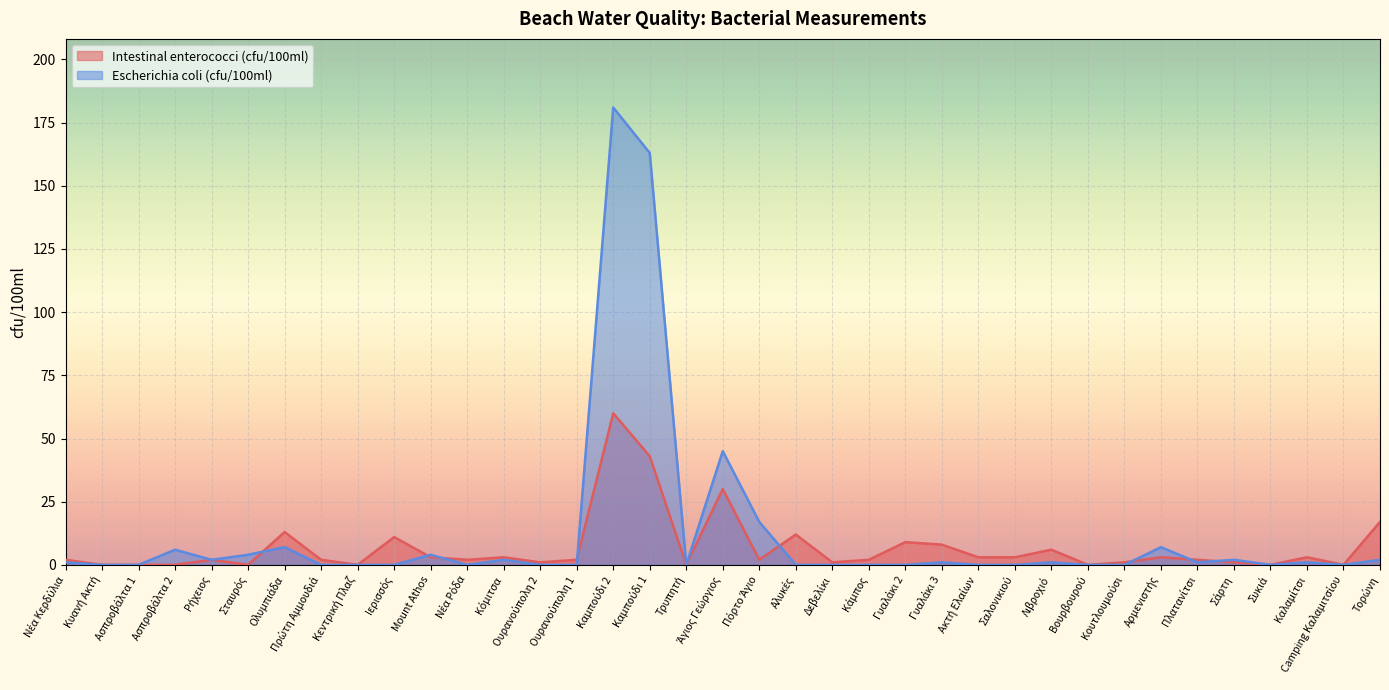

Reading left to right, transcribe all the data shown in this chart.

Intestinal enterococci (cfu/100ml): Νέα Κερδύλια=2	Κυανή Ακτή=0	Ασπροβάλτα 1=0	Ασπροβάλτα 2=0	Ρήχειος=2	Σταυρός=0	Ολυμπιάδα=13	Πρώτη Αμμουδιά=2	Κεντρική Πλαζ=0	Ιερισσός=11	Mount Athos=3	Νέα Ρόδα=2	Κόμιτσα=3	Ουρανούπολη 2=1	Ουρανούπολη 1=2	Καμπούδι 2=60	Καμπούδι 1=43	Τρυπητή=0	Άγιος Γεώργιος=30	Πόρτο Άγιο=2	Αλυκές=12	Δεβελίκι=1	Κάμπος=2	Γυαλάκι 2=9	Γυαλάκι 3=8	Ακτή Ελαίων=3	Σαλονικιού=3	Λιβροχιό=6	Βουρβουρού=0	Κουτλουμούσι=1	Αρμενιστής=3	Πλατανίτσι=2	Σάρτη=1	Συκιά=0	Καλαμίτσι=3	Camping Καλαμιτσίου=0	Τορώνη=17
Escherichia coli (cfu/100ml): Νέα Κερδύλια=1	Κυανή Ακτή=0	Ασπροβάλτα 1=0	Ασπροβάλτα 2=6	Ρήχειος=2	Σταυρός=4	Ολυμπιάδα=7	Πρώτη Αμμουδιά=0	Κεντρική Πλαζ=0	Ιερισσός=0	Mount Athos=4	Νέα Ρόδα=0	Κόμιτσα=2	Ουρανούπολη 2=0	Ουρανούπολη 1=0	Καμπούδι 2=181	Καμπούδι 1=163	Τρυπητή=0	Άγιος Γεώργιος=45	Πόρτο Άγιο=17	Αλυκές=0	Δεβελίκι=0	Κάμπος=0	Γυαλάκι 2=0	Γυαλάκι 3=1	Ακτή Ελαίων=0	Σαλονικιού=0	Λιβροχιό=1	Βουρβουρού=0	Κουτλουμούσι=0	Αρμενιστής=7	Πλατανίτσι=1	Σάρτη=2	Συκιά=0	Καλαμίτσι=1	Camping Καλαμιτσίου=0	Τορώνη=2